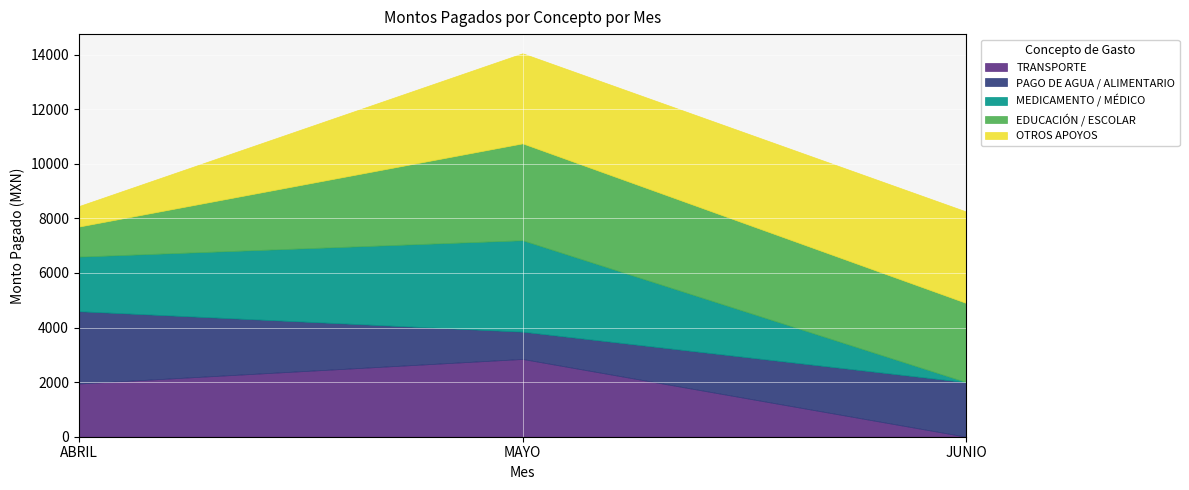

The TRANSPORTE series shows 0.0 at JUNIO-2. True or false?

True